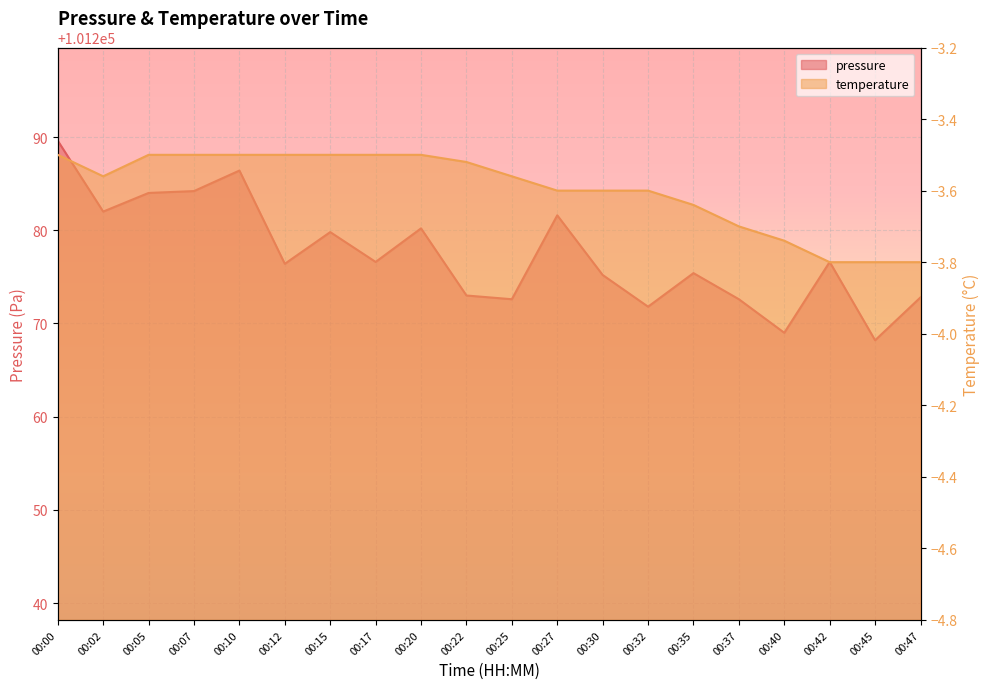

At how many categories does at least one series exceed 5428?

20